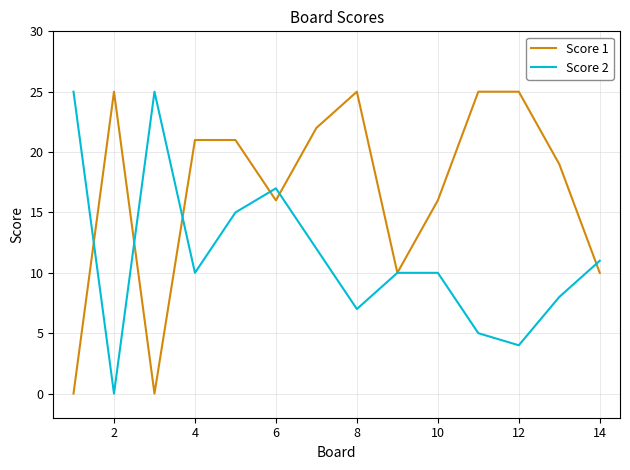

What is the maximum value for Score 1?

25